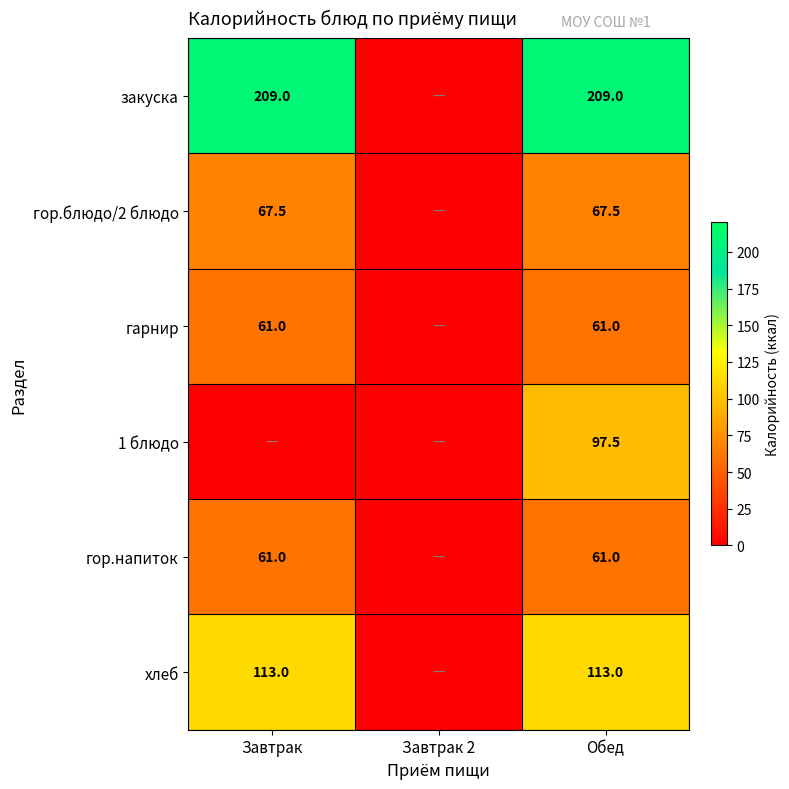

What is the sum of the гор.блюдо/2 блюдо values at Обед and Завтрак?

135.0